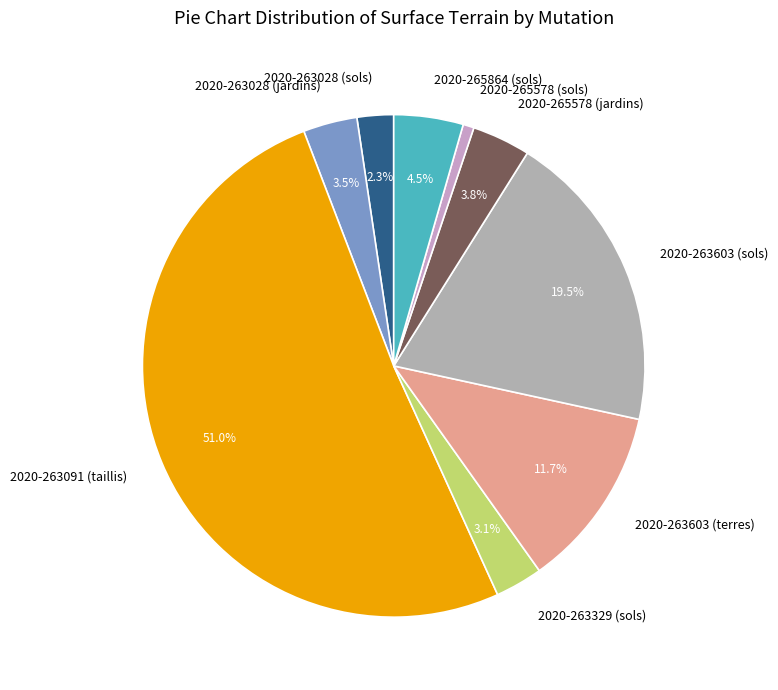

Count the number of slices in the pie.

9